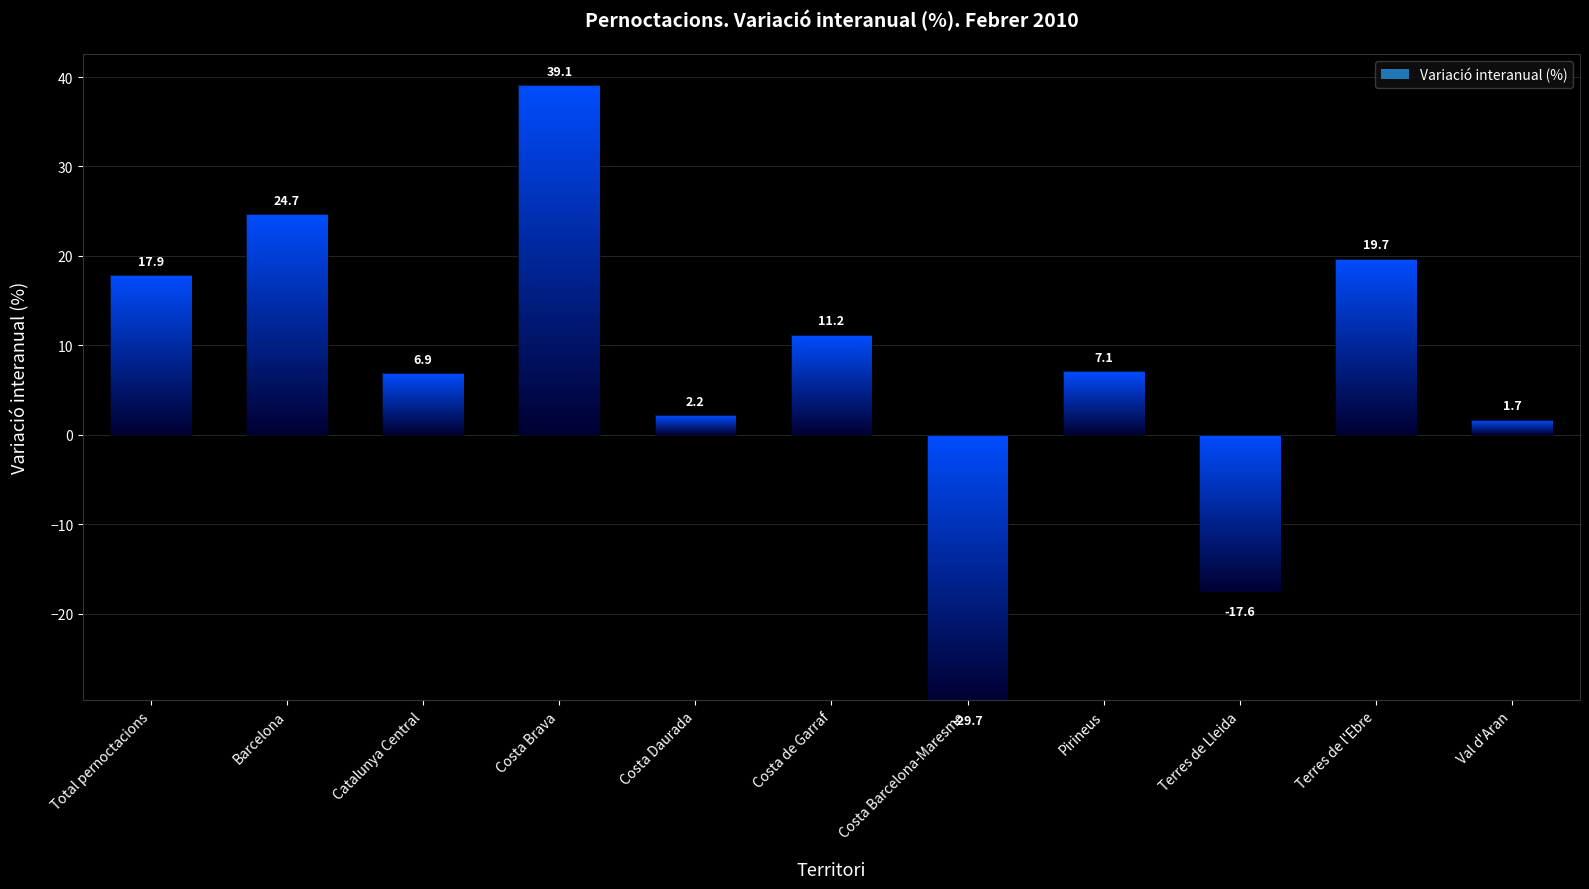

What position from the right is Catalunya Central?

9